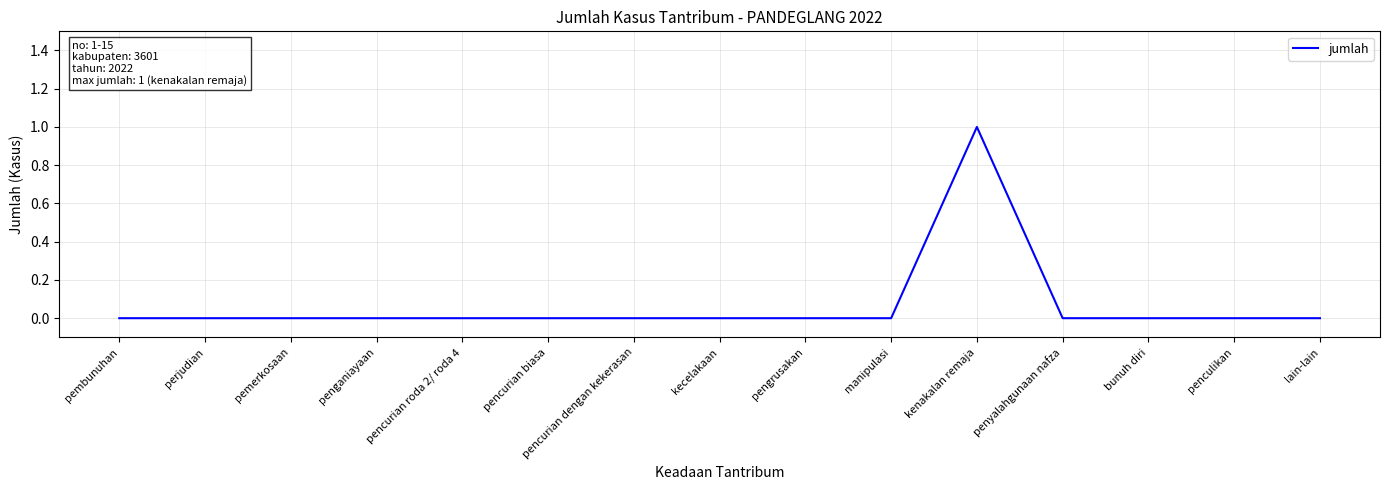

What position from the left is penculikan?

14